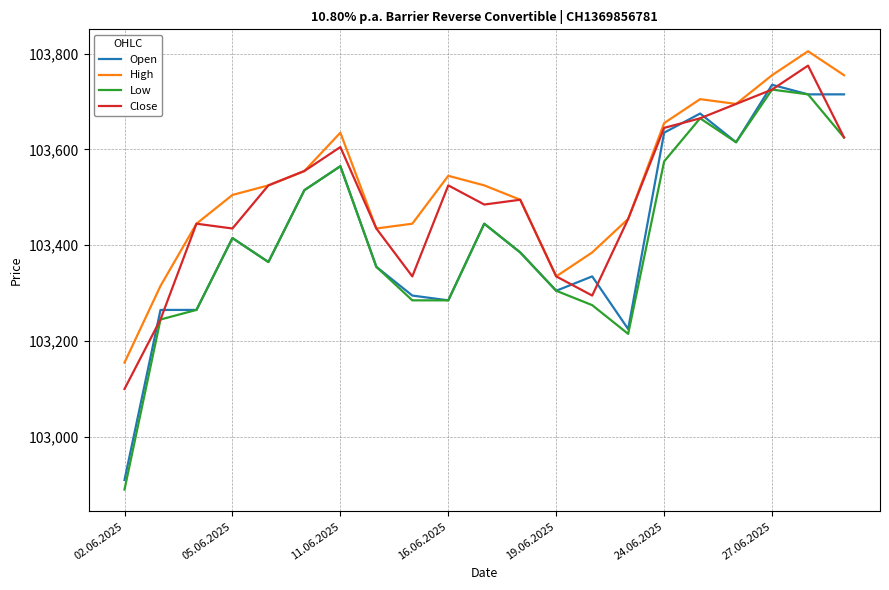

What is the highest value of the Close series?

103775